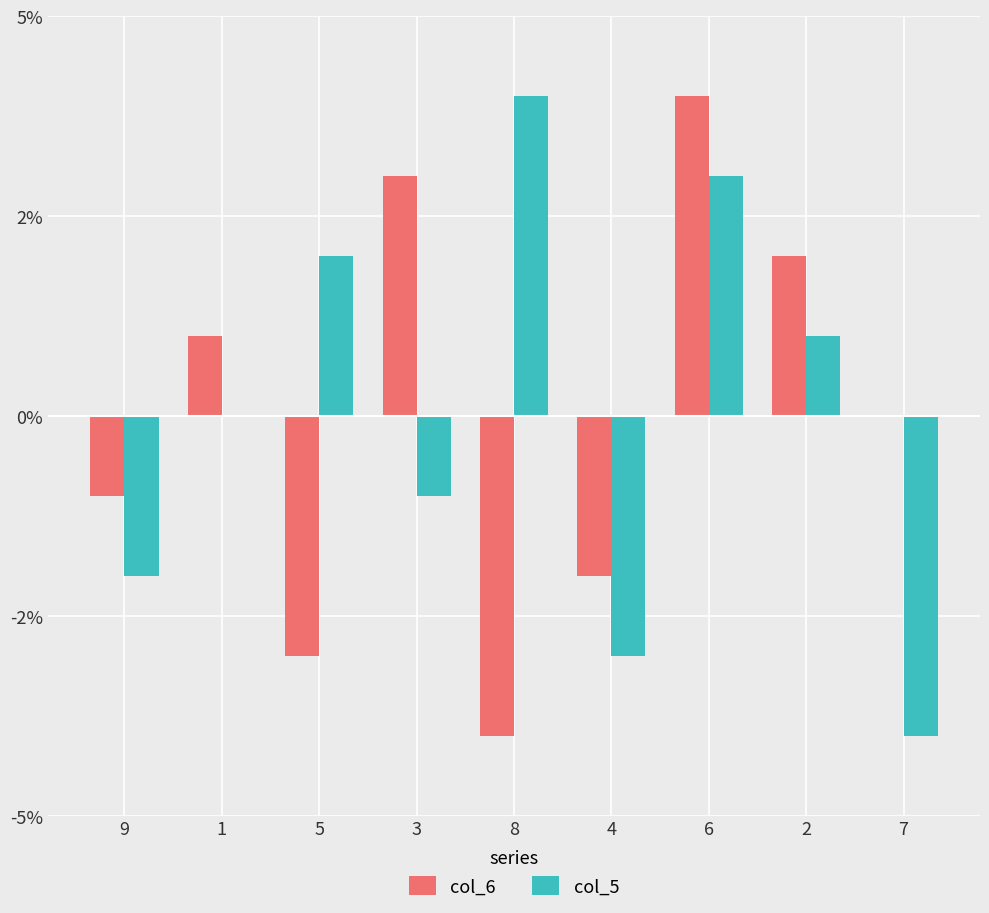

Between 6 and 8, which is larger?

6